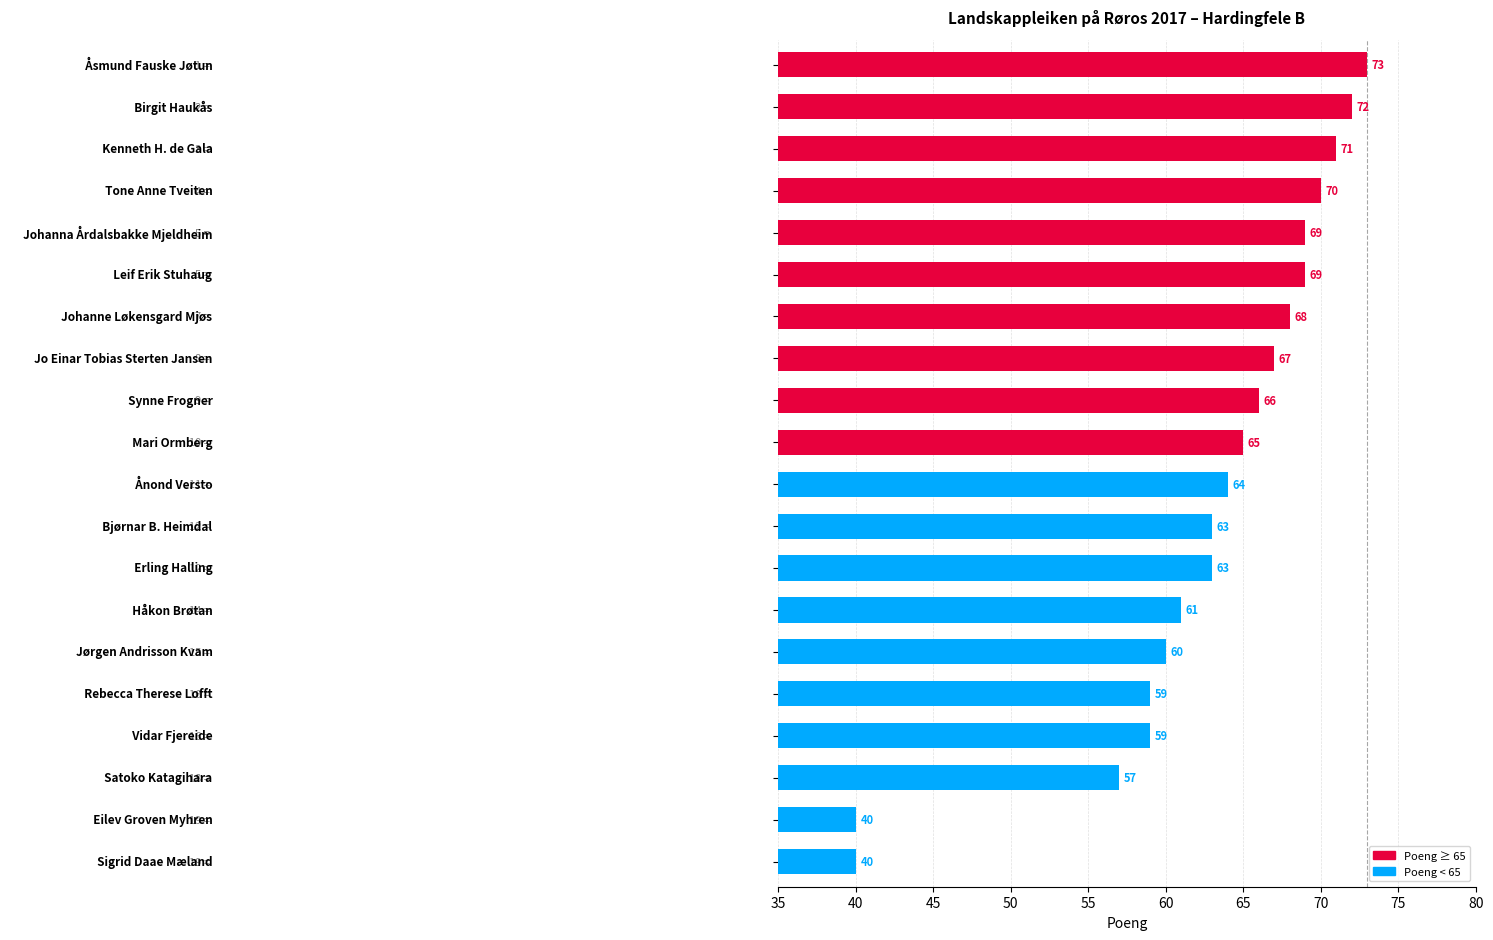

What is the smallest value displayed?

40